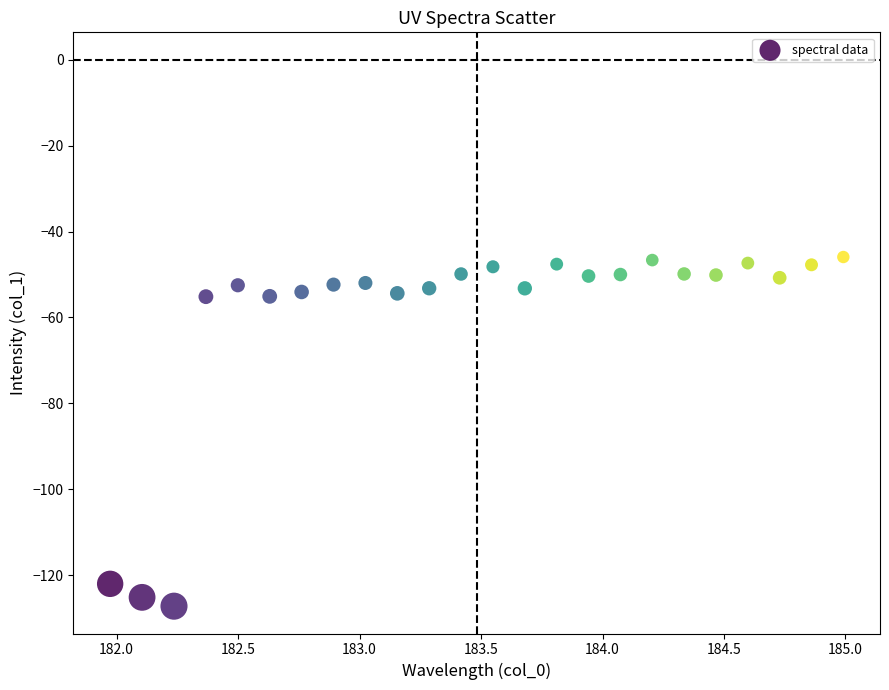

What is the range of X values (max minus min)?

3.0